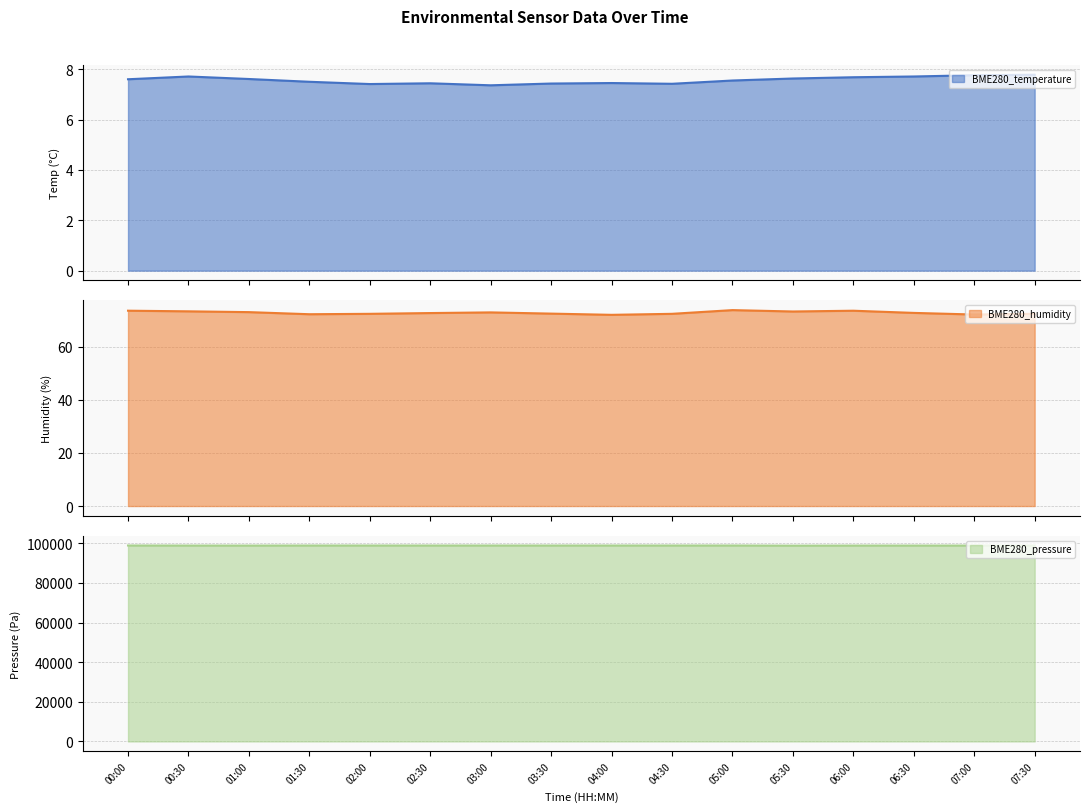

What is the sum of the BME280_pressure values at 07:00 and 01:30?

197806.1